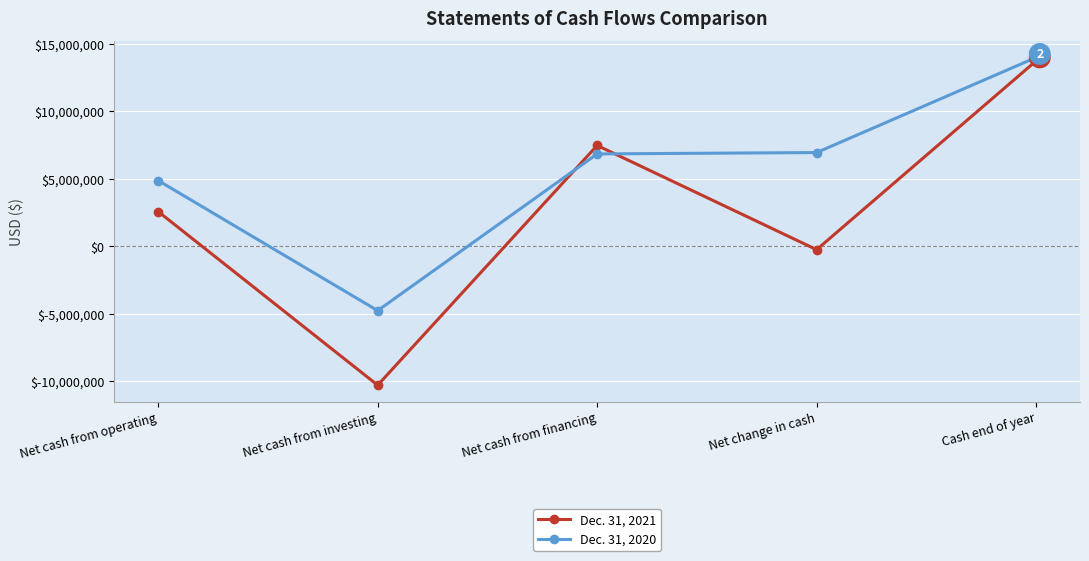

At which category is the sum across all series the highest?

Cash end of year